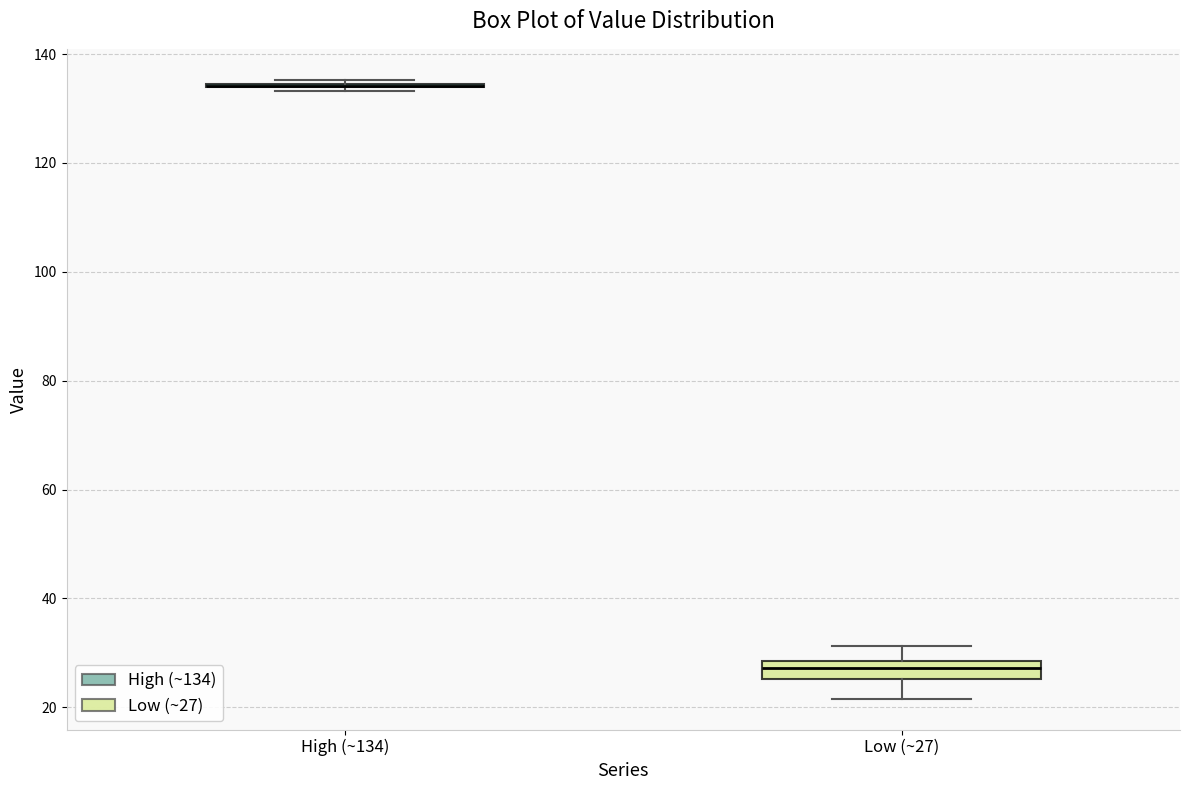

Where is the upper edge of the box for Low (~27) on the y-axis? The values are not printed on the chart, so give them approximately, as read against the axis.

28